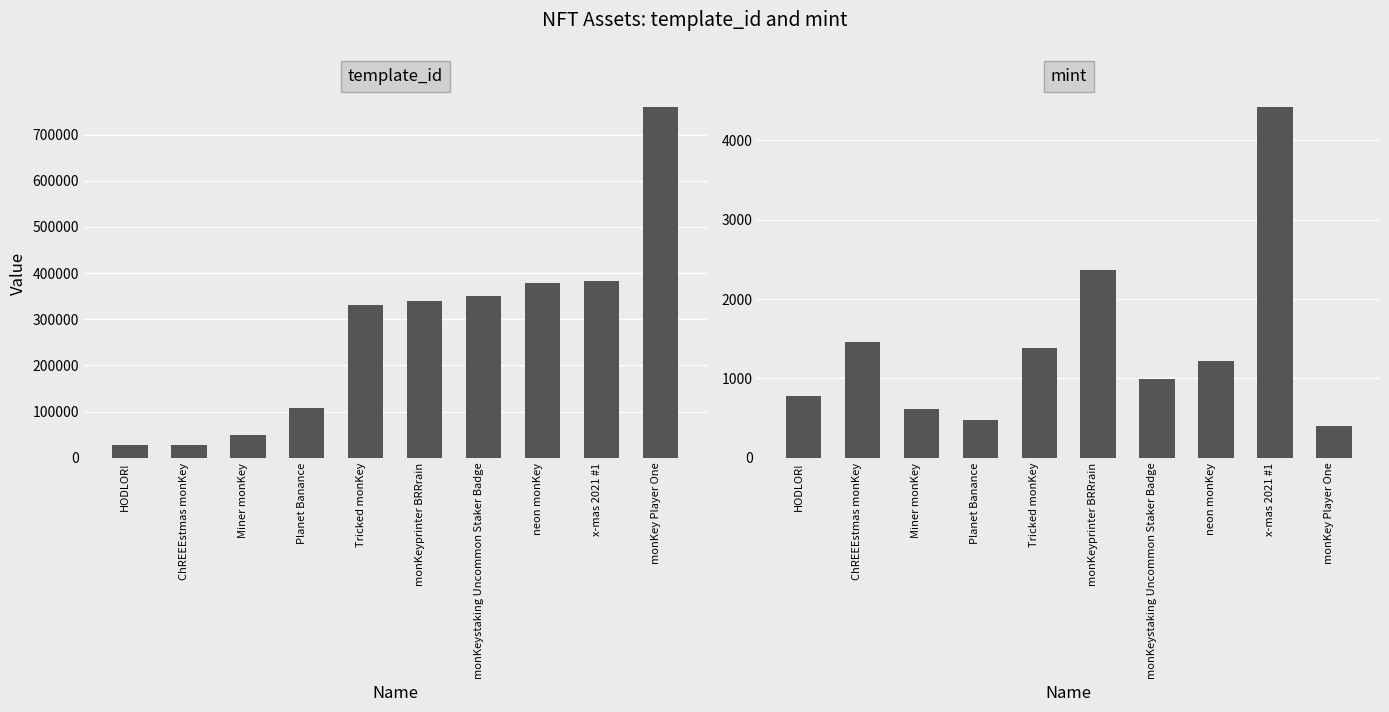

What is the difference between the maximum and minimum values in the mint series?

4016